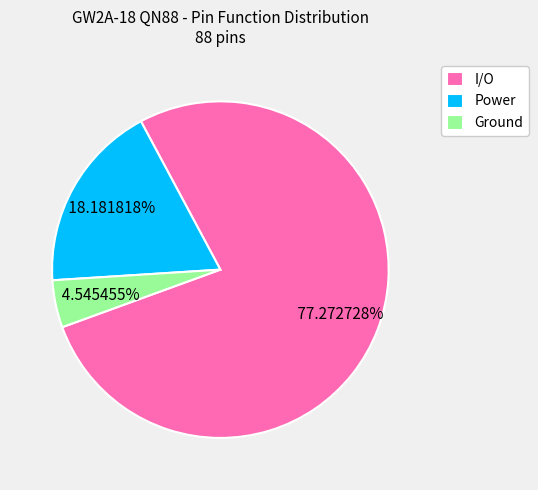

Rank the categories by value from highest to lowest.

I/O, Power, Ground